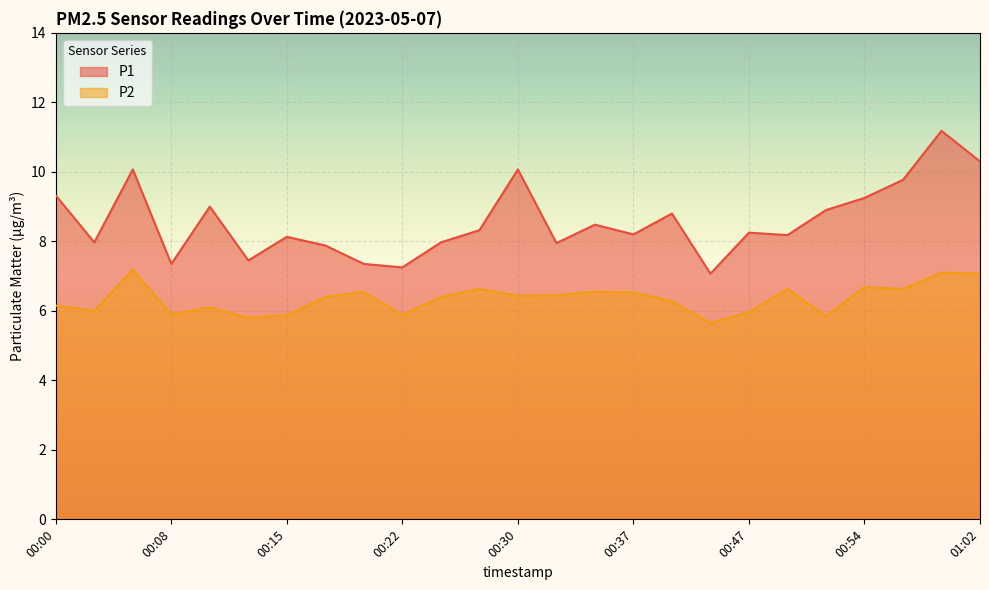

What is the smallest value displayed?

5.7